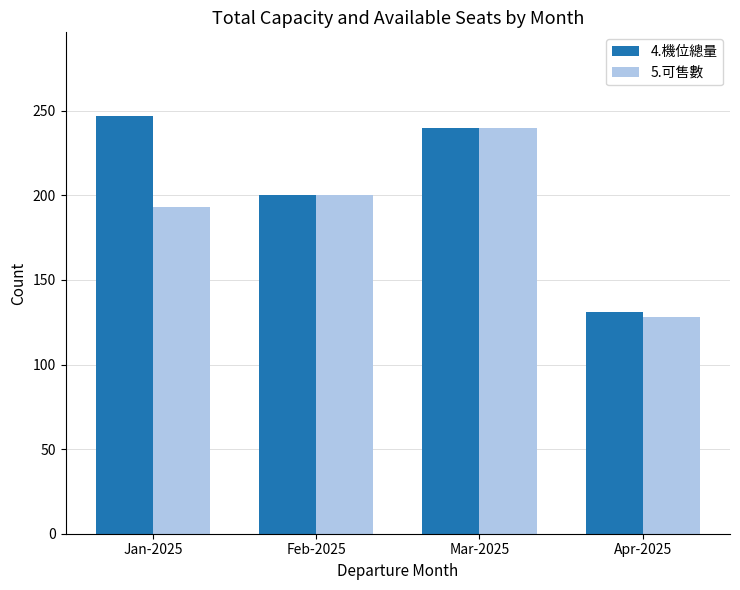

What is the value of the 5.可售數 bar at the 3rd from the left?

240